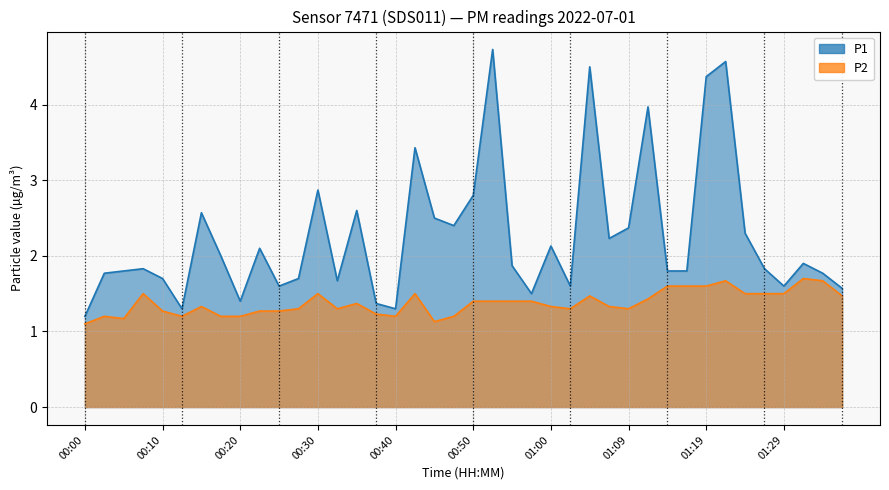

Is the value of P2 at 01:24 greater than the value of P1 at 00:25?

No